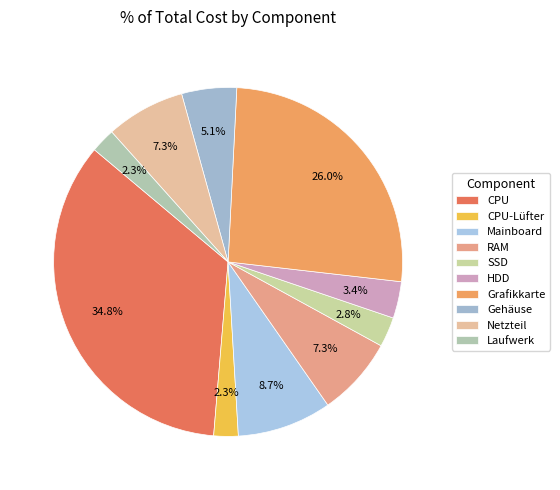

True or false: SSD accounts for 3% of the total.

True